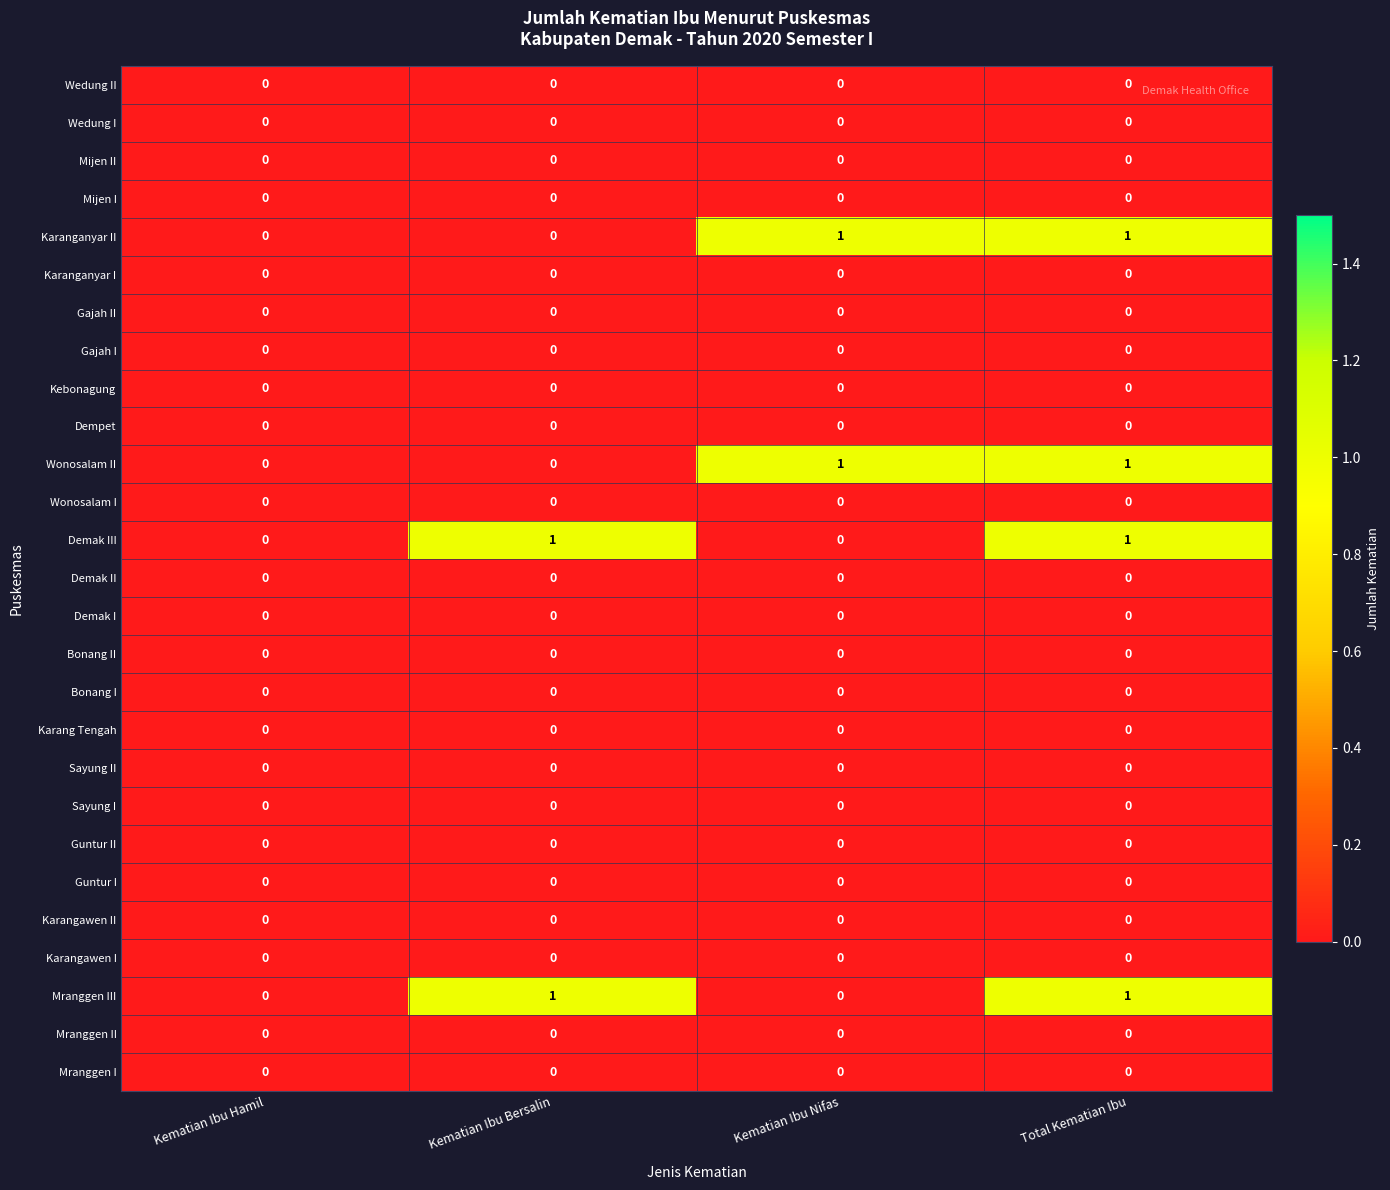

At which category is the sum across all series the highest?

Total Kematian Ibu